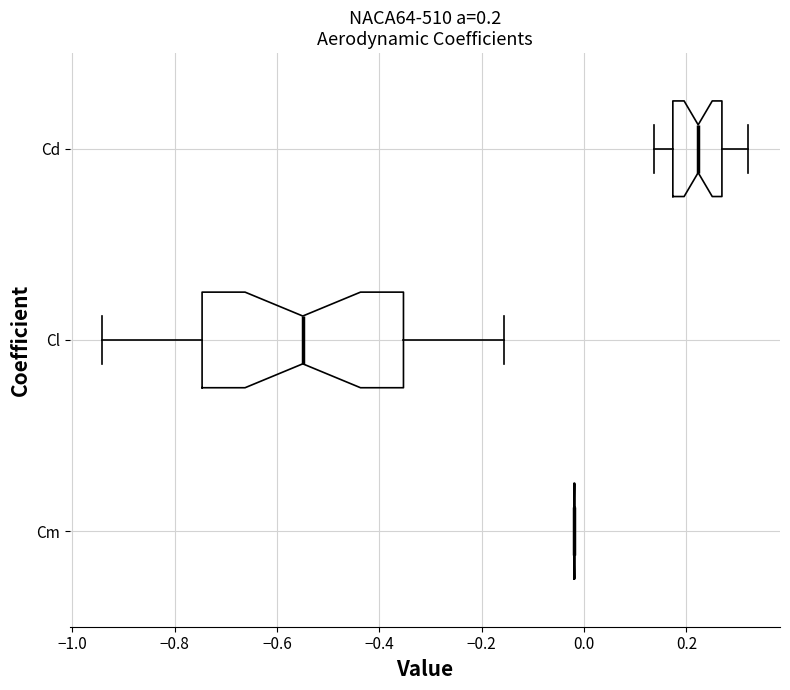

Comparing the boxes themselves (not the whiskers), which one is the widest?

Cl